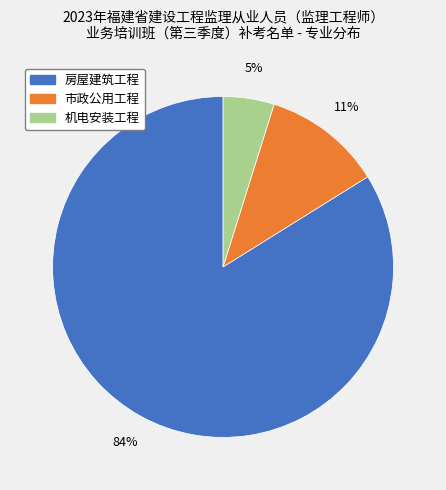

Which has a higher value, 市政公用工程 or 机电安装工程?

市政公用工程